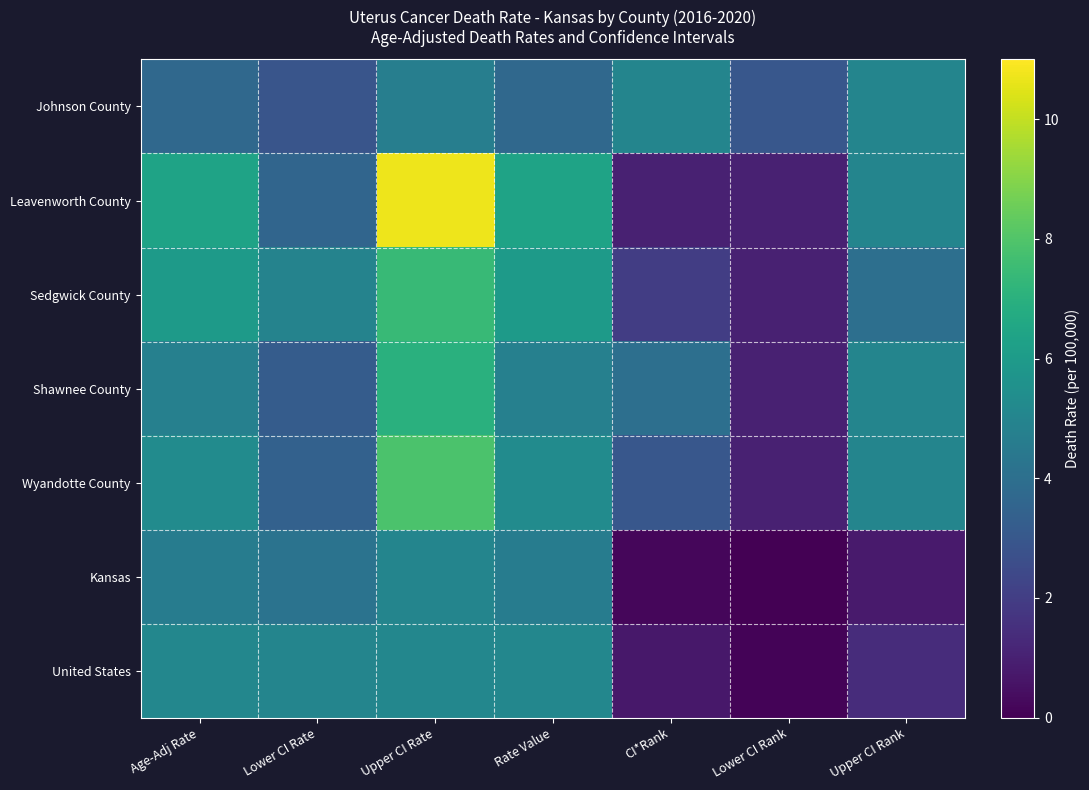

What is the spread (max minus min) of values at Lower CI Rank?

3.4